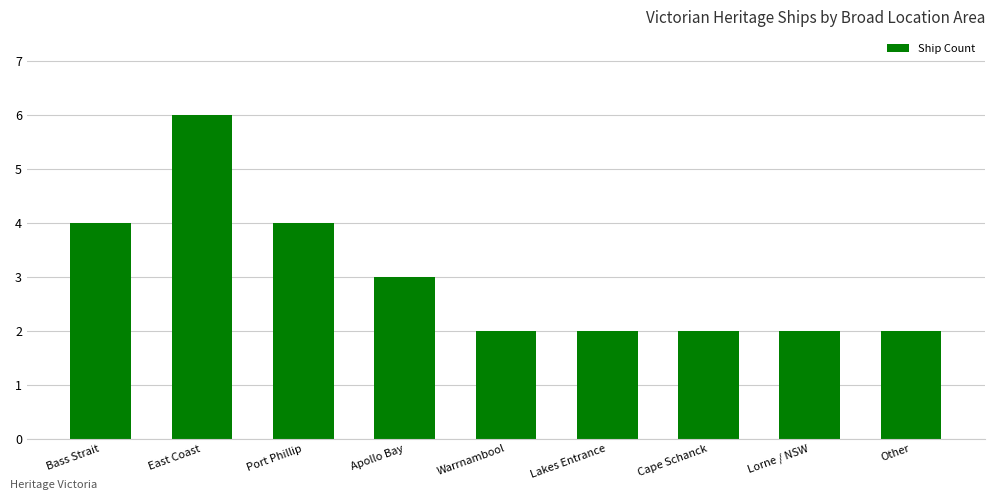

What is the value of the 4th bar from the left?

3